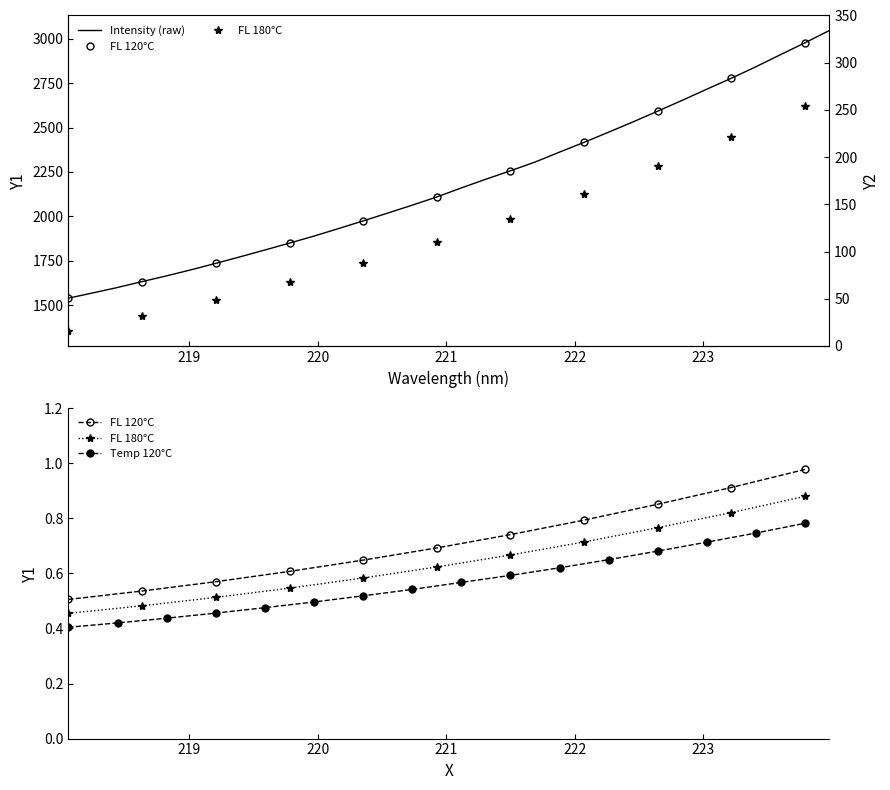

At which category does the chart reach its peak across all series?

223.9802